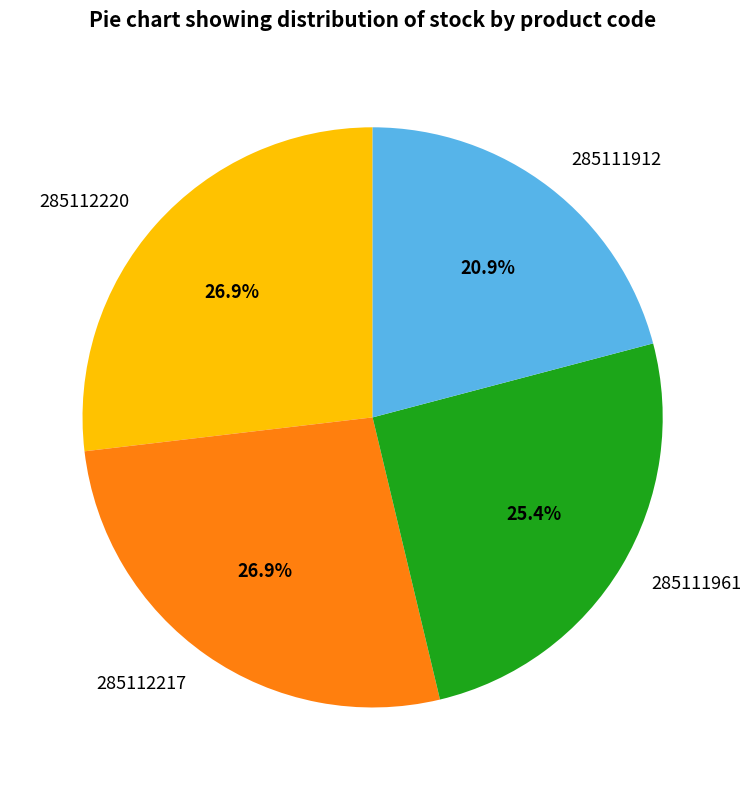

Approximately how many times larger is the value at 285112220 compared to 285111961?

1.1